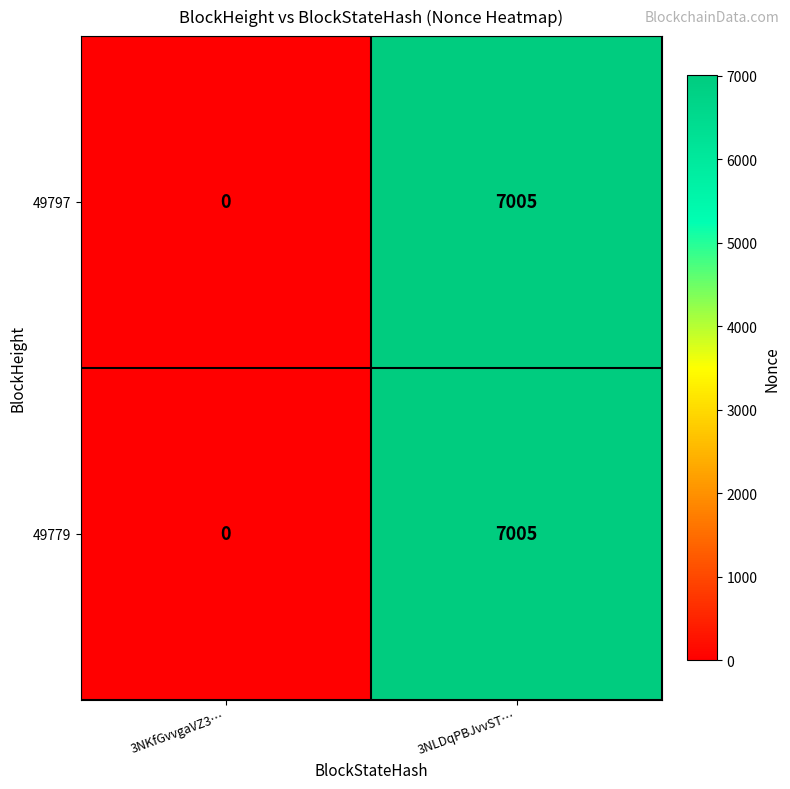

What is the approximate value of 49797 at 3NLDqPBJvvST…?

7005